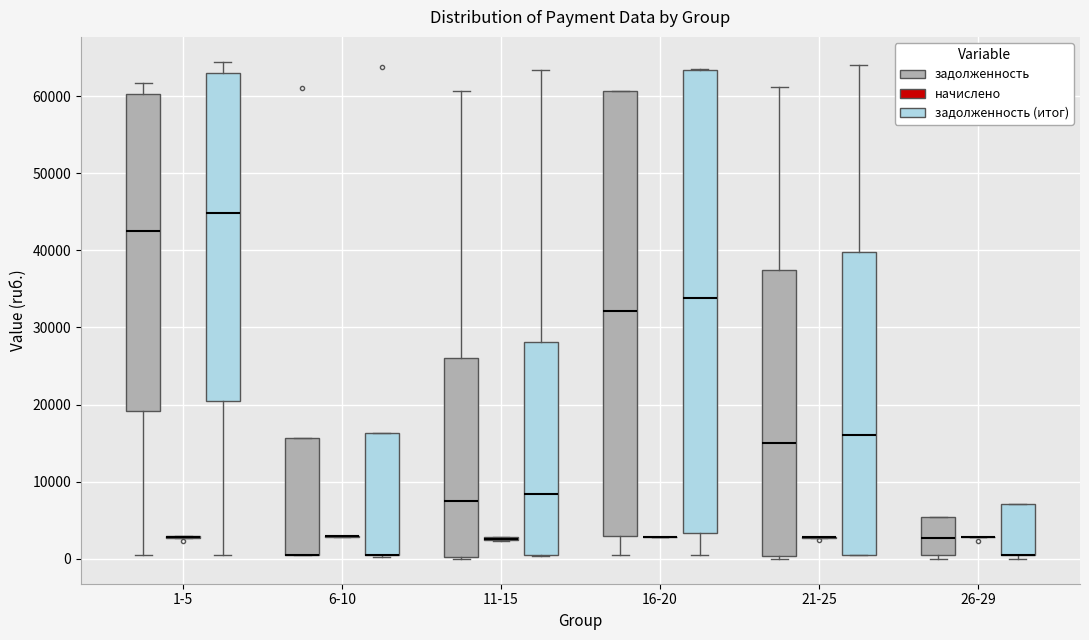

Which box is the tallest, from its lower edge to its upper edge?

16-20 (задолженность (итог))